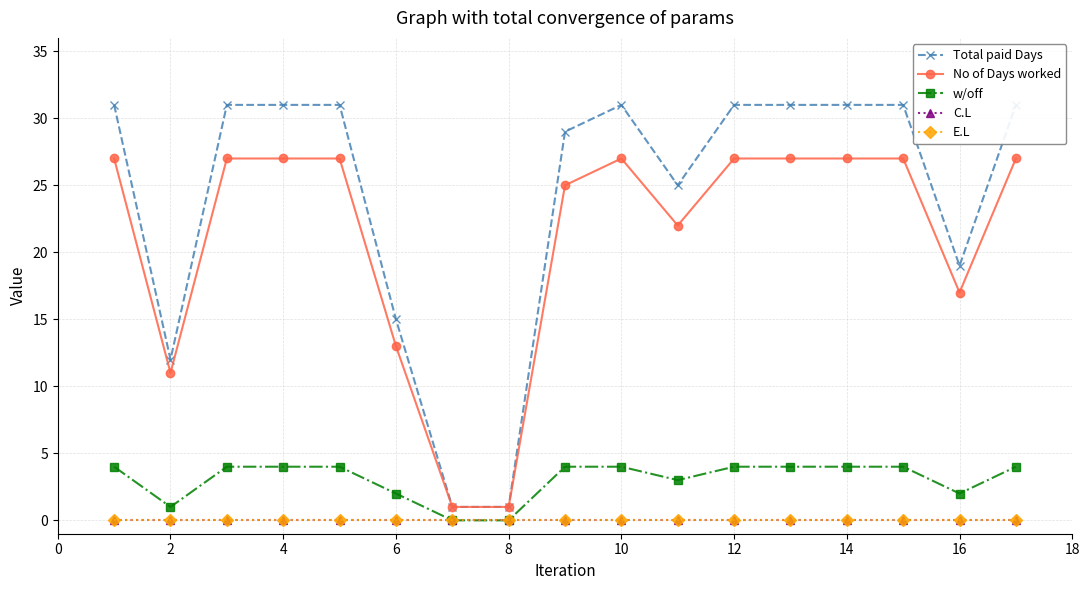

True or false: Total paid Days and C.L cross at least once.

False